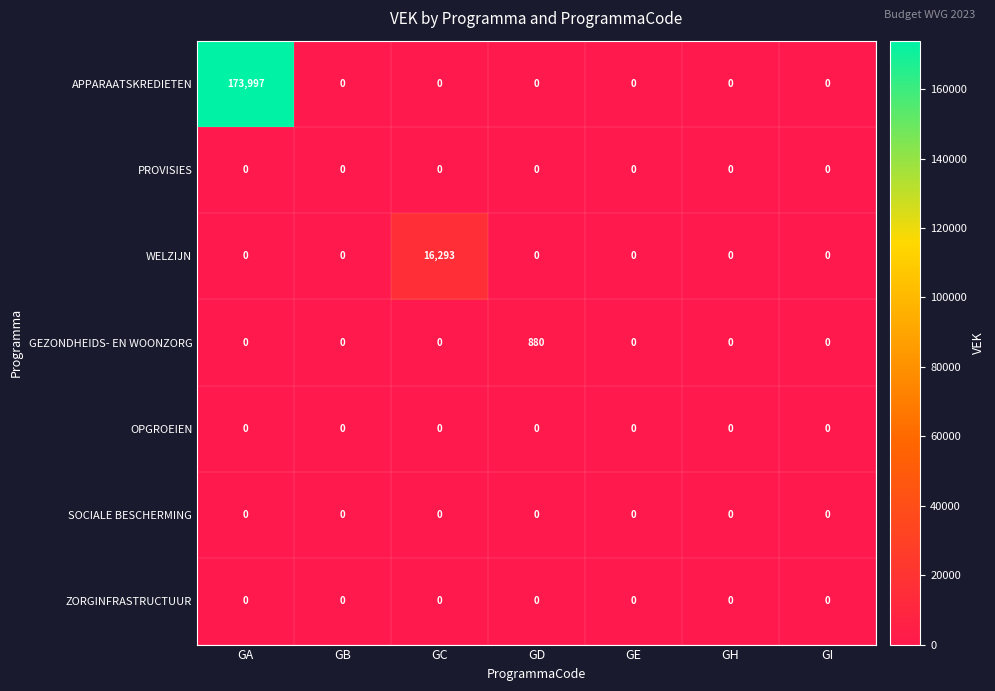

Which series has the largest total across all categories?

APPARAATSKREDIETEN